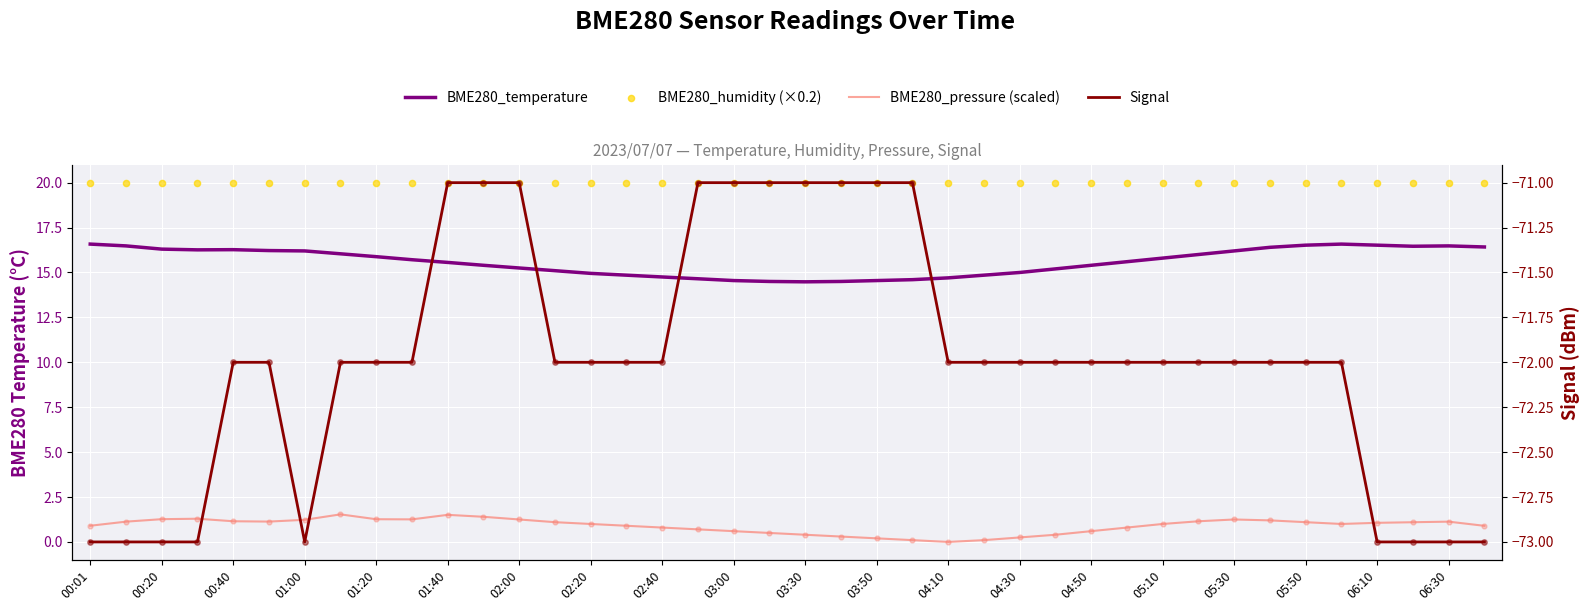

Which series reaches the maximum Y coordinate?

BME280_humidity (×0.2)